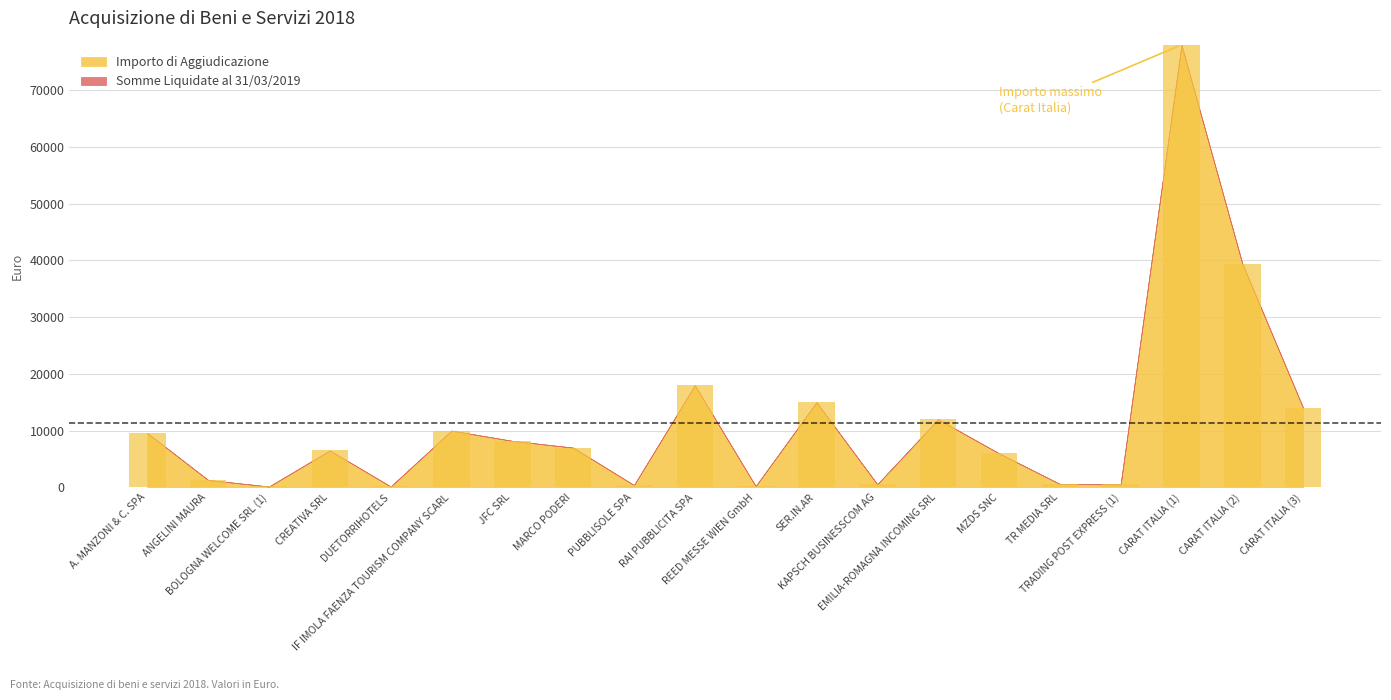

What is the sum of all values?

227634.8